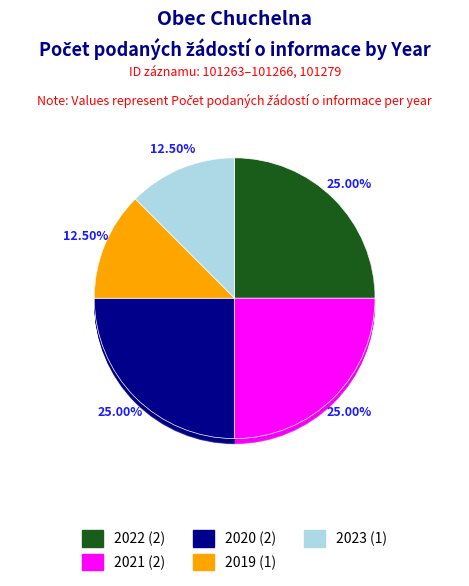

What portion of the pie excludes 2022?

75.0%